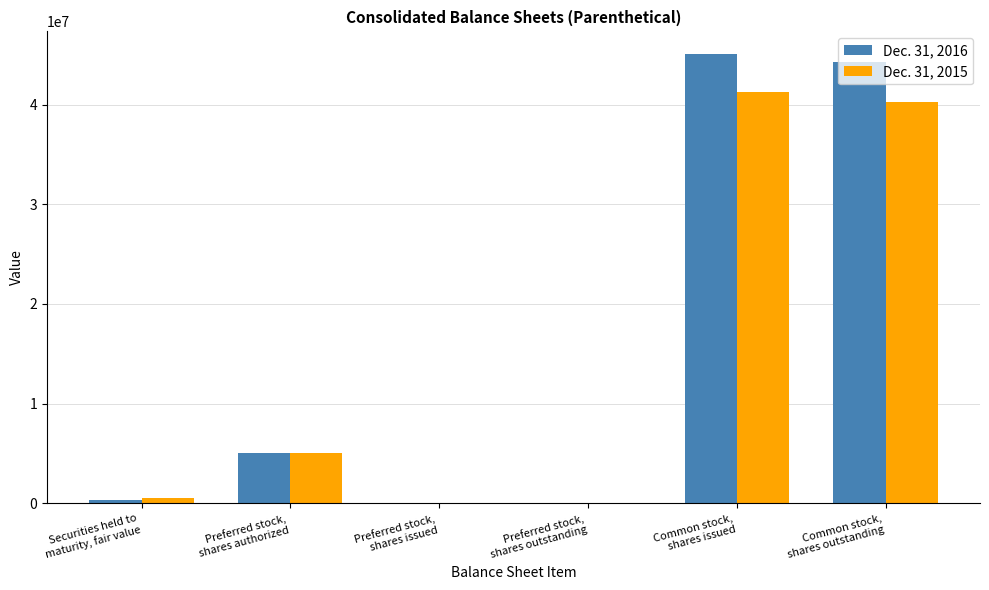

The Dec. 31, 2015 series shows 473753 at Securities held to
maturity, fair value. True or false?

True